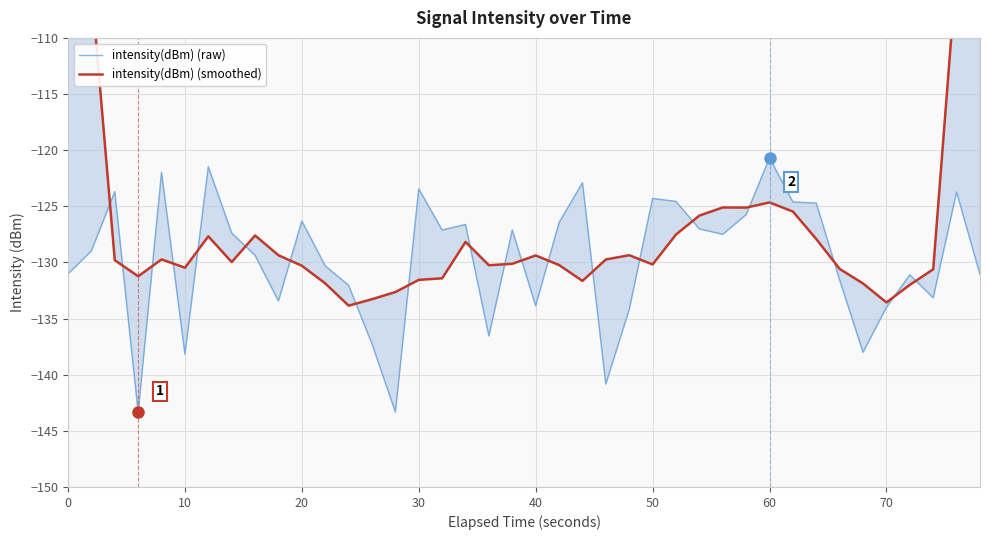

What are all the series names shown in the legend?

intensity(dBm) (raw), intensity(dBm) (smoothed)